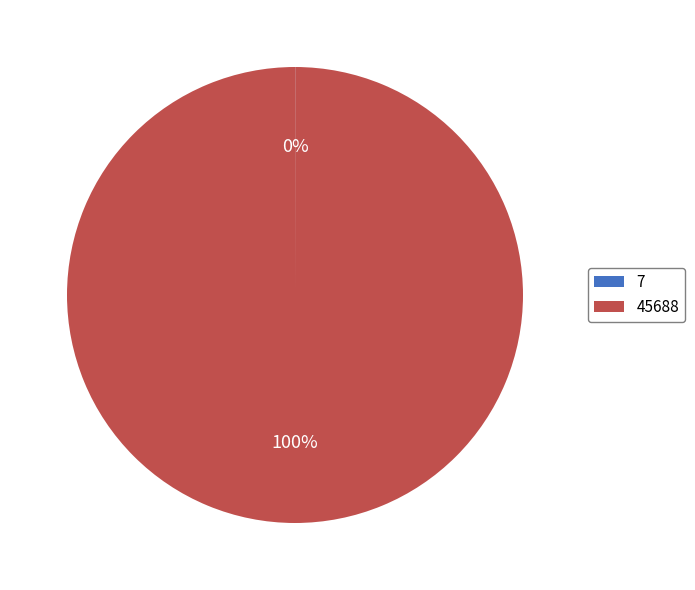

The 45688 slice represents 88% of the pie. True or false?

False